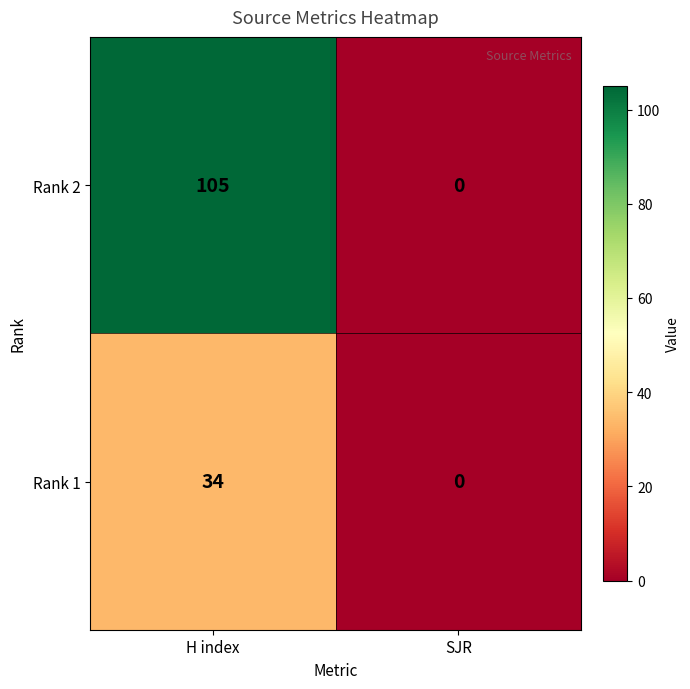

At how many categories does at least one series exceed 85?

1